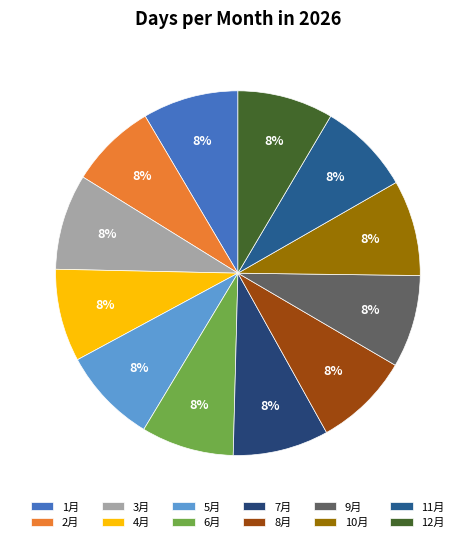

What percentage is the 6月 slice, to the nearest percent?

8%